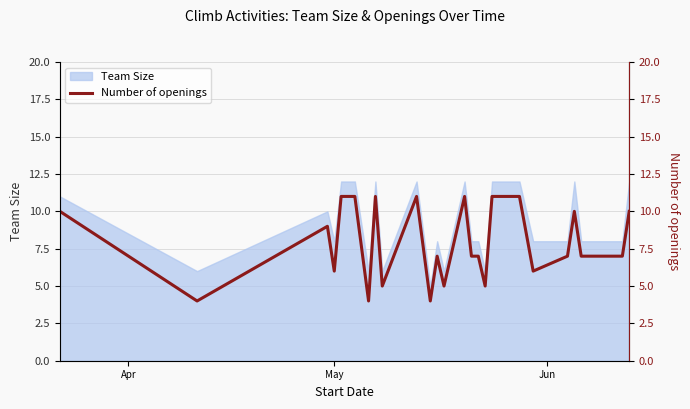

What is the lowest value of the Team Size series?

5